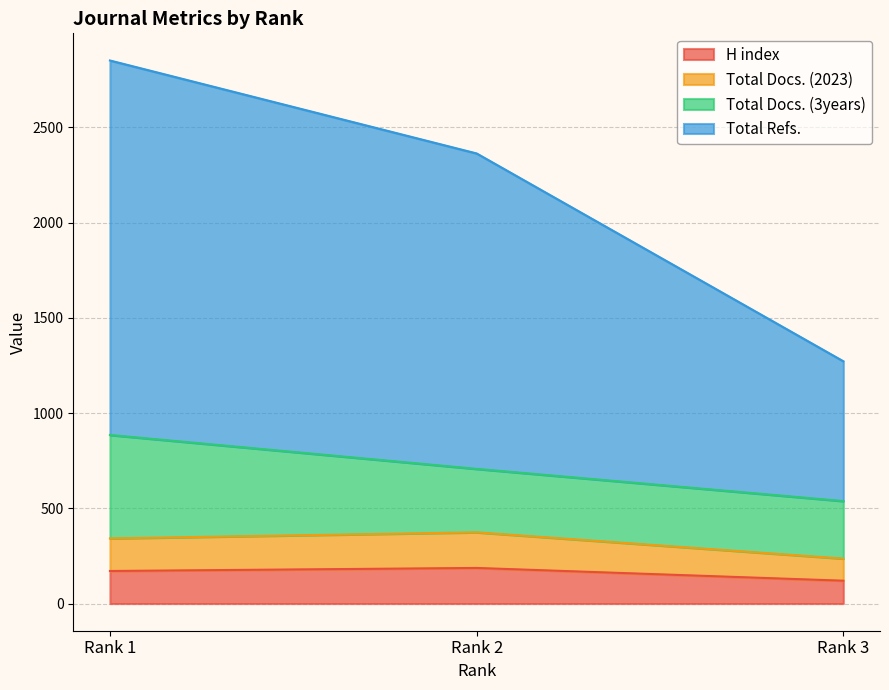

The value of Total Refs. at Rank 1 is 5027. True or false?

False